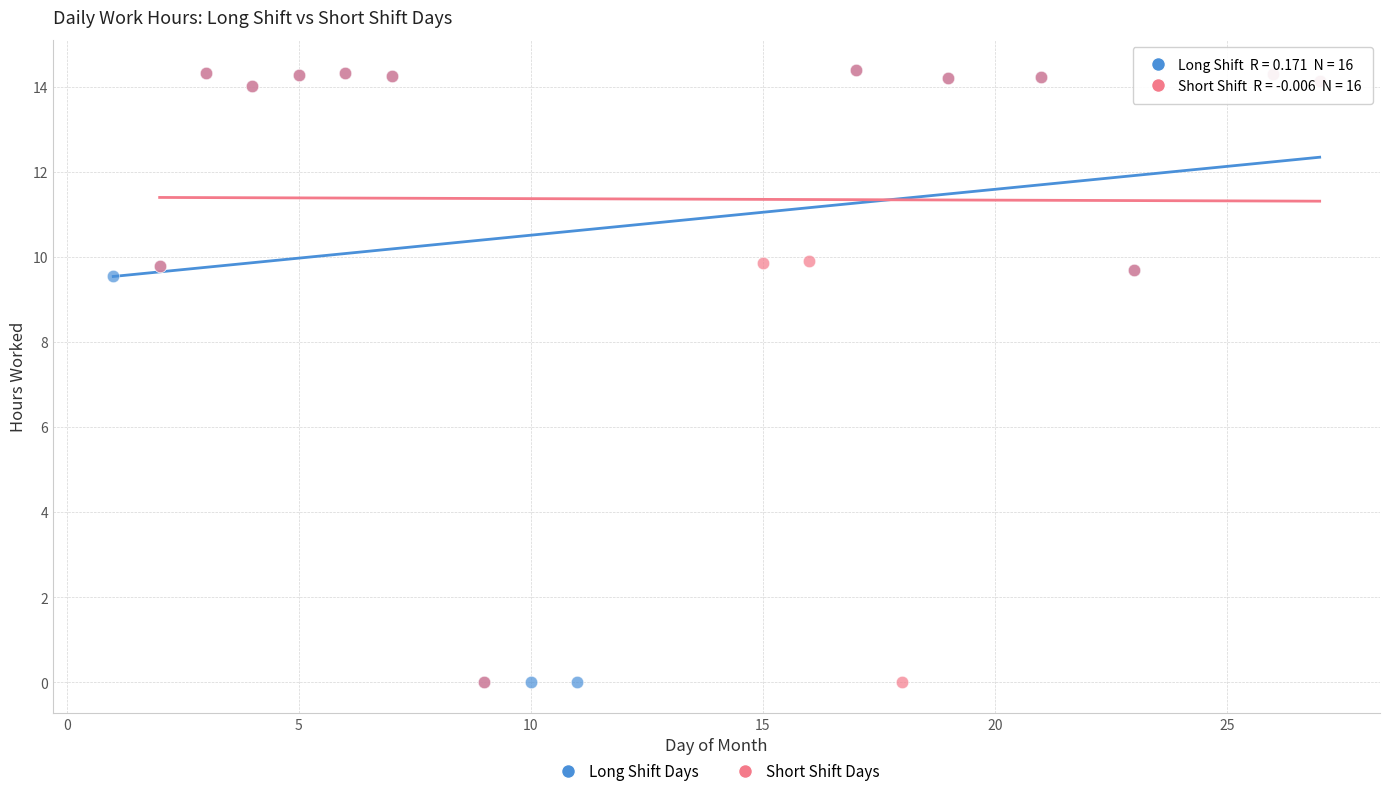

What are all the series names shown in the legend?

Long Shift Days, Short Shift Days